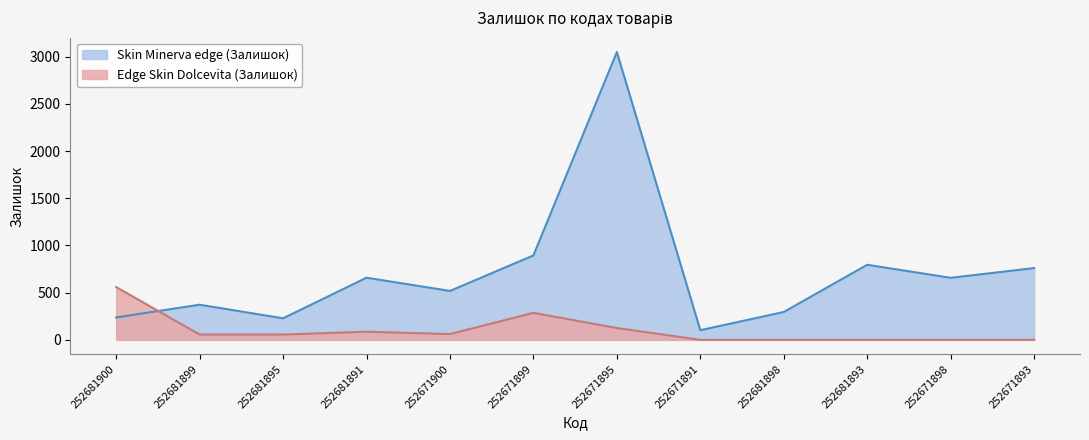

The Edge Skin Dolcevita (Залишок) series shows 86 at 252681891. True or false?

True